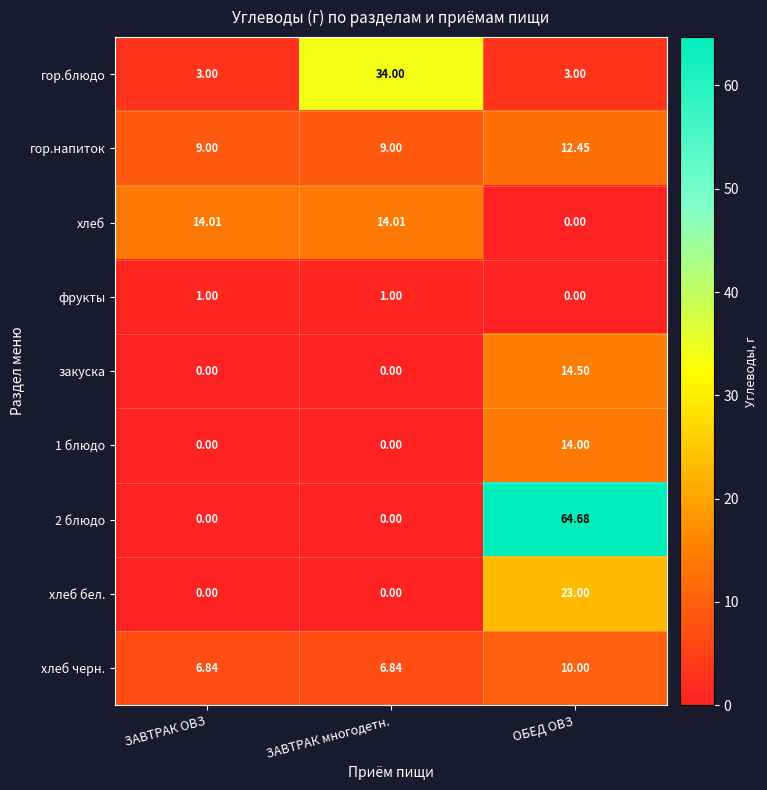

Which series changed the most between ЗАВТРАК ОВЗ and ЗАВТРАК многодетн.?

гор.блюдо